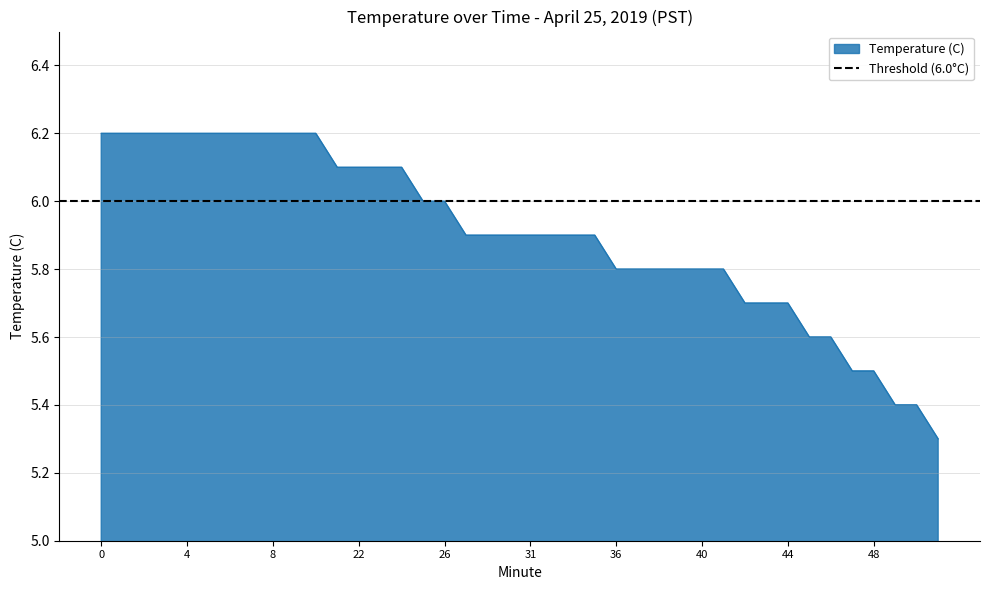

Does the chart display data point markers on the line(s)?

No